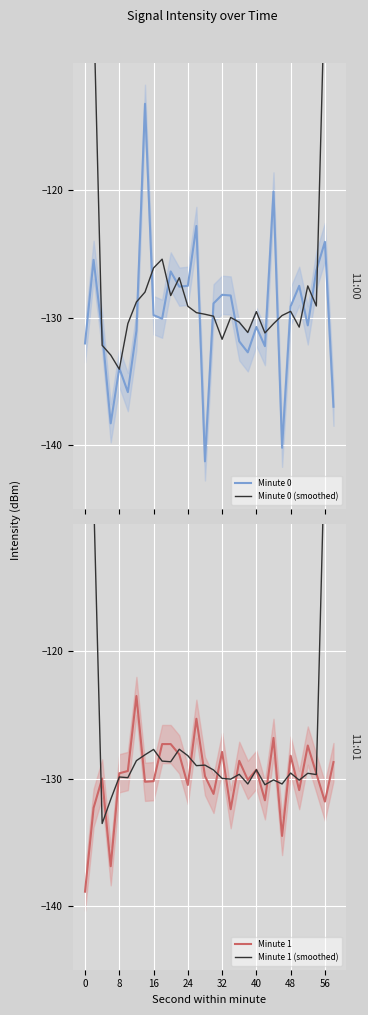

What is the sum of the Minute 1 values at 40 and 24?

-259.8